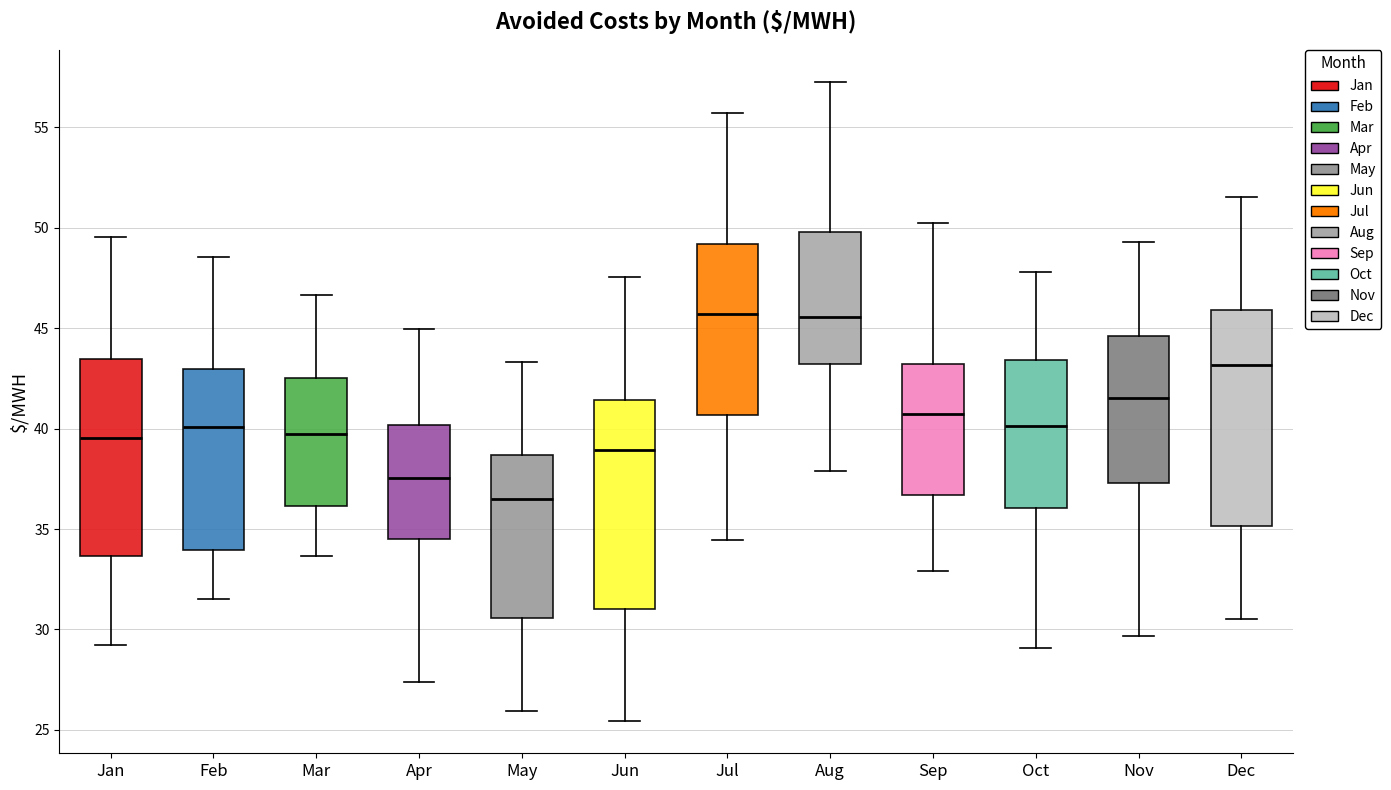

Where is the upper edge of the box for Oct on the y-axis? The values are not printed on the chart, so give them approximately, as read against the axis.

43.5